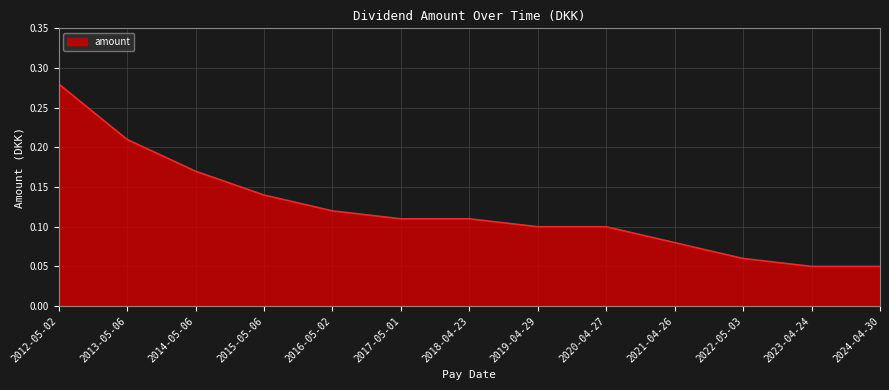

True or false: the data shows 0.2 at 2016-05-02.

False